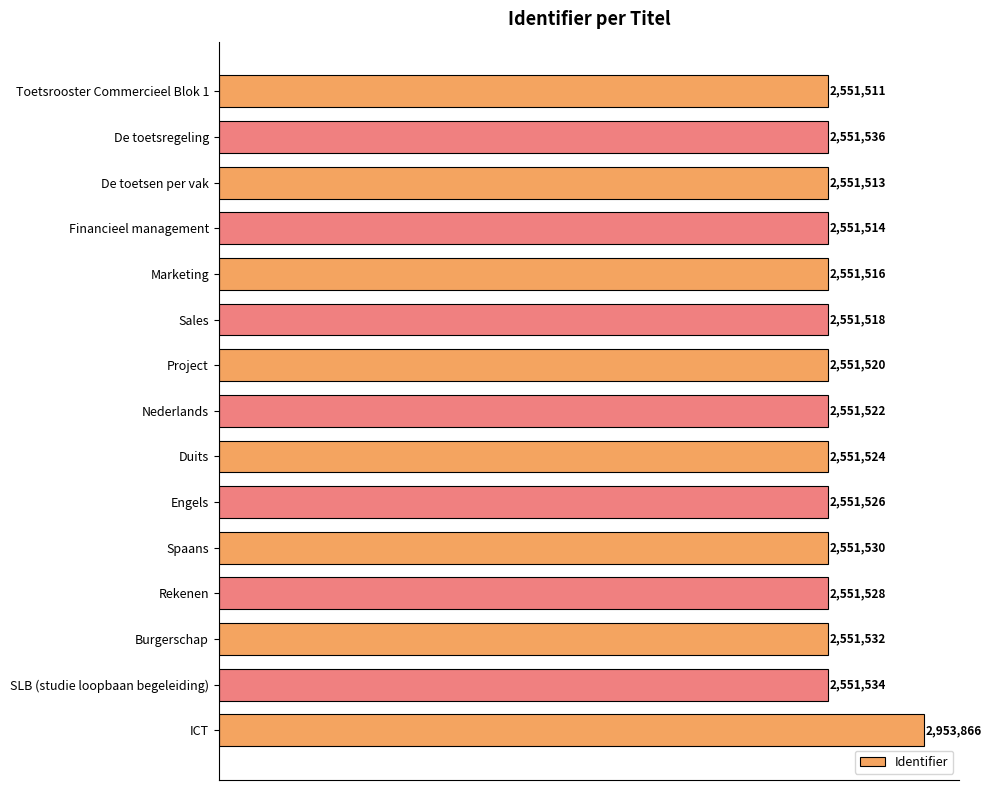

Are the bars horizontal?

Yes